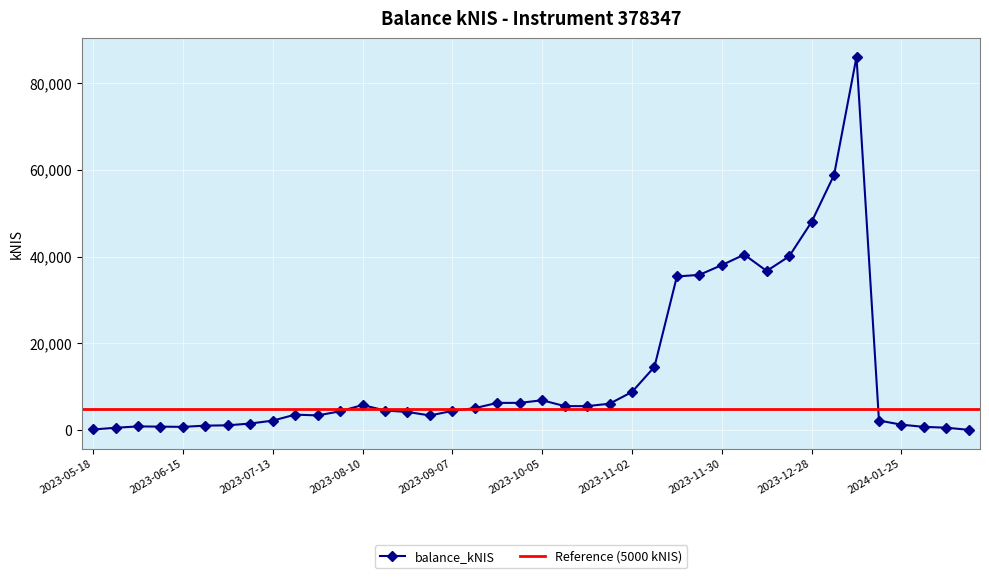

Rank the categories by value from lowest to highest.

2024-02-15, 2023-05-18, 2023-05-24, 2024-02-08, 2023-06-15, 2024-02-01, 2023-06-08, 2023-06-01, 2023-06-22, 2023-06-29, 2024-01-25, 2023-07-06, 2023-07-13, 2024-01-18, 2023-08-31, 2023-07-26, 2023-07-20, 2023-08-24, 2023-08-03, 2023-09-07, 2023-08-17, 2023-09-14, 2023-10-19, 2023-10-12, 2023-08-10, 2023-10-26, 2023-09-28, 2023-09-21, 2023-10-05, 2023-11-02, 2023-11-09, 2023-11-16, 2023-11-23, 2023-12-14, 2023-11-30, 2023-12-21, 2023-12-07, 2023-12-28, 2024-01-04, 2024-01-11